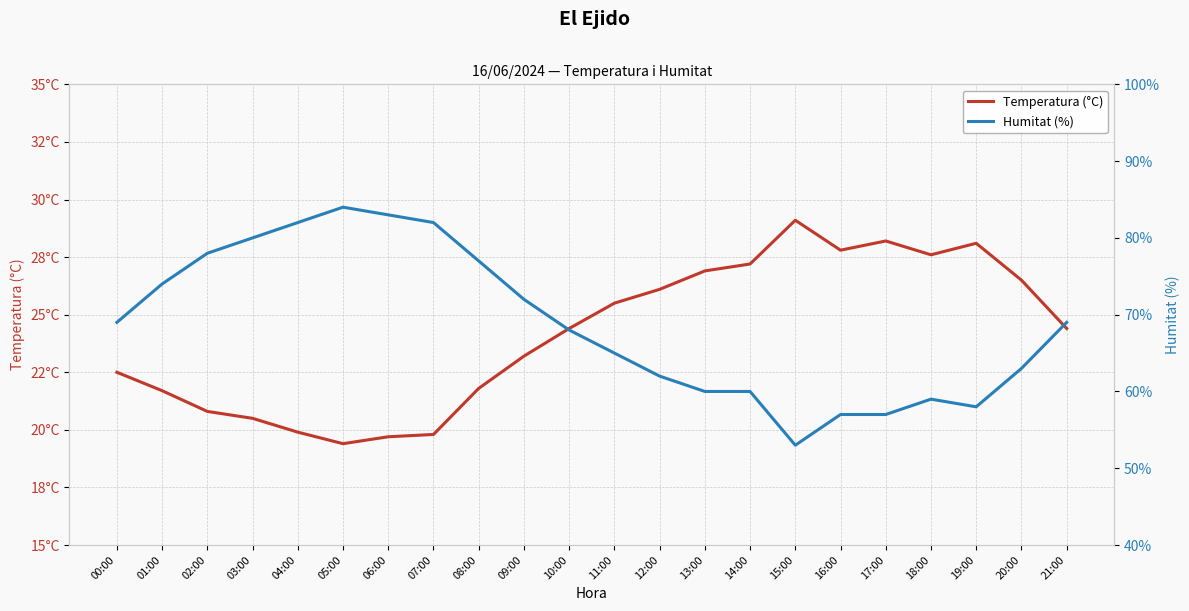

The value of Temperatura (°C) at 04:00 is 30.4. True or false?

False